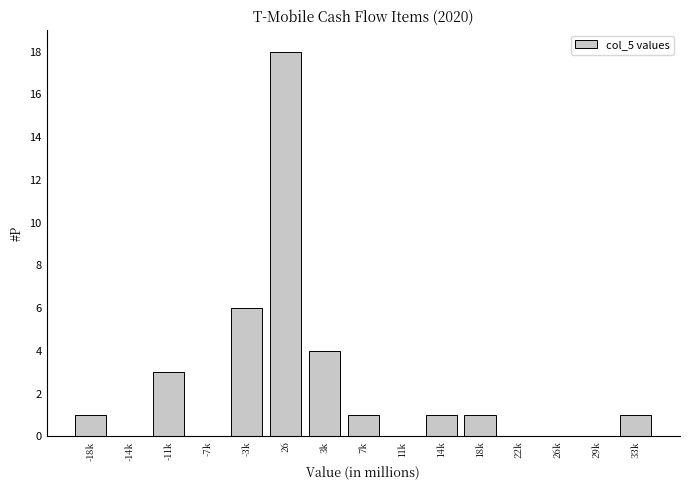

Reading left to right, extract all data points from this chart.

-18k=1	-14k=0	-11k=3	-7k=0	-3k=6	26=18	3k=4	7k=1	11k=0	14k=1	18k=1	22k=0	26k=0	29k=0	33k=1